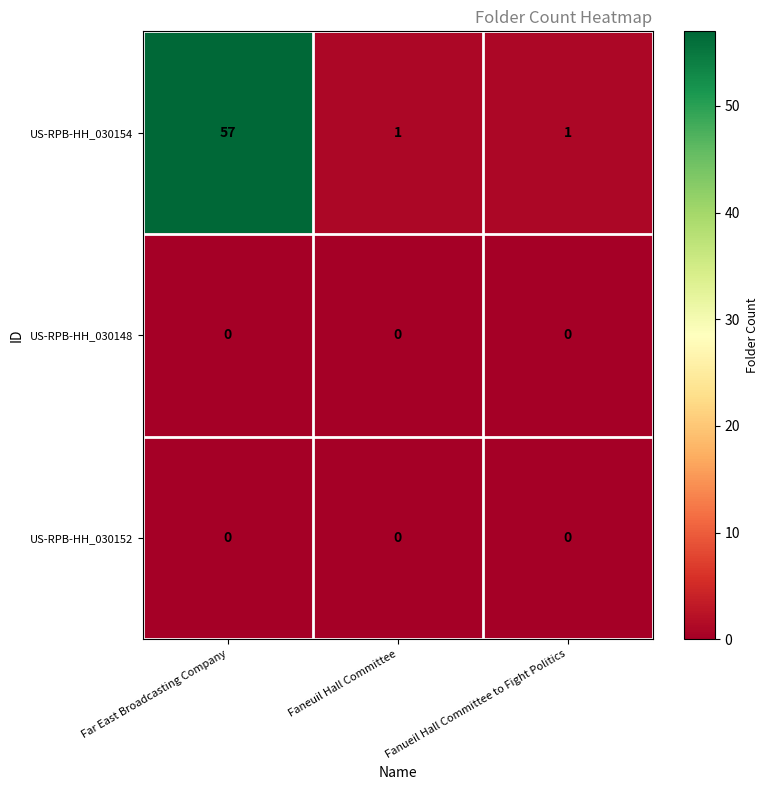

Reading left to right, what are all the values shown in this chart?

US-RPB-HH_030154: 57	1	1
US-RPB-HH_030148: 0	0	0
US-RPB-HH_030152: 0	0	0